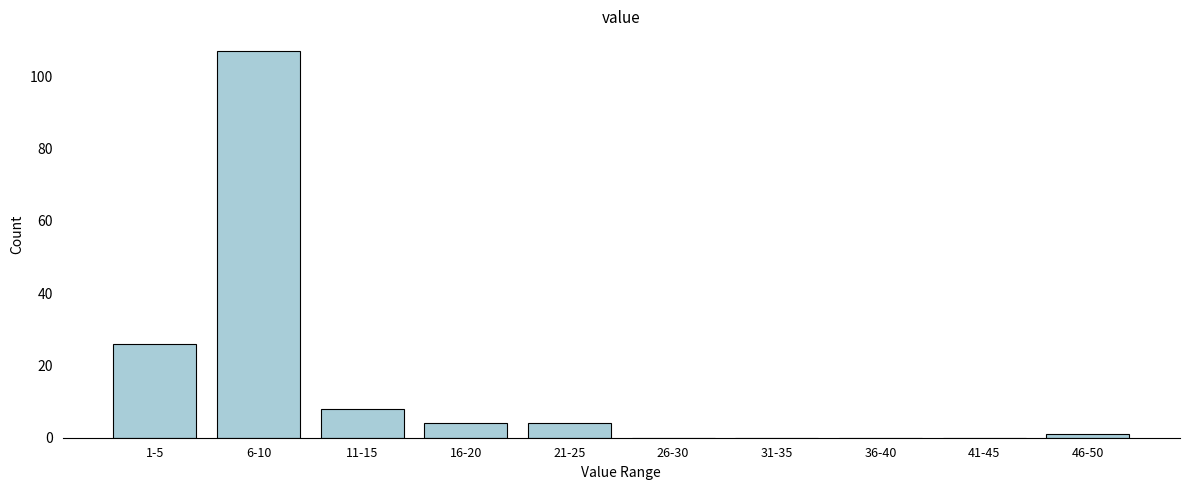

Reading right to left, what are all the values shown in this chart?

46-50=1	41-45=0	36-40=0	31-35=0	26-30=0	21-25=4	16-20=4	11-15=8	6-10=107	1-5=26